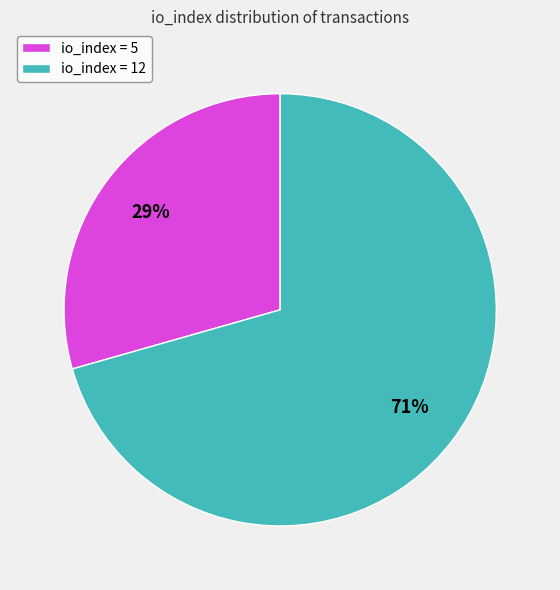

Is the sum of io_index = 12 and io_index = 5 greater than half?

Yes